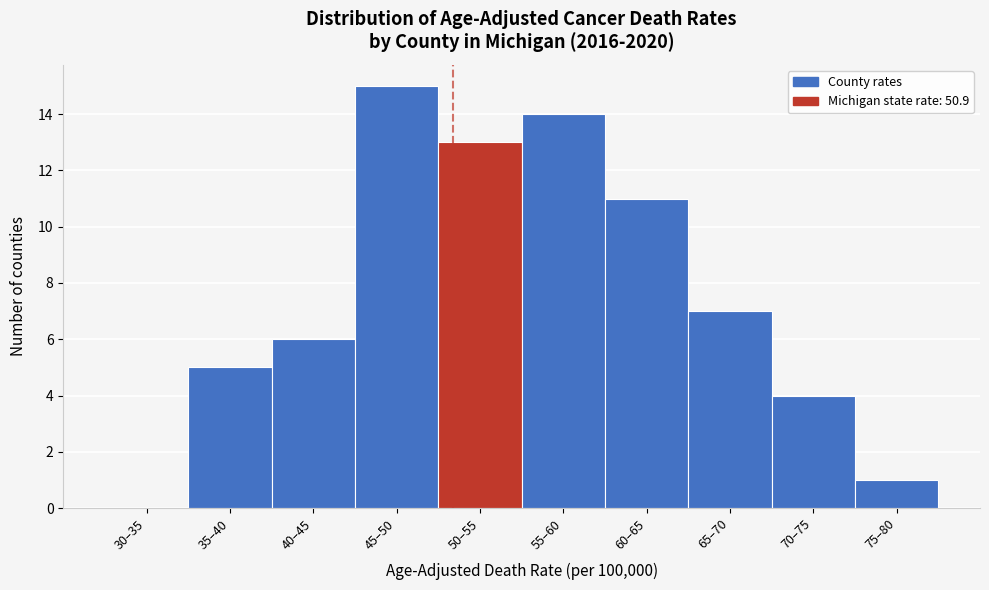

Reading right to left, what are all the values shown in this chart?

75–80=1	70–75=4	65–70=7	60–65=11	55–60=14	50–55=13	45–50=15	40–45=6	35–40=5	30–35=0